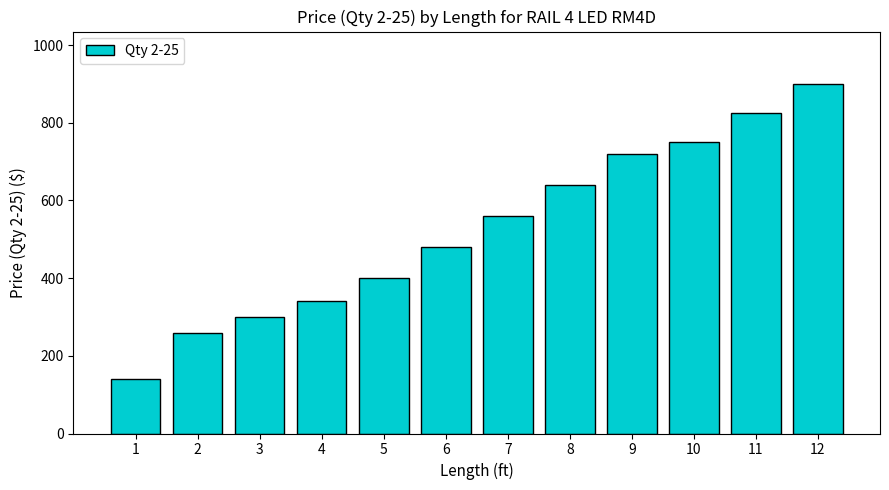

Reading right to left, extract all data points from this chart.

900	825	750	720	640	560	480	400	340	300	260	140